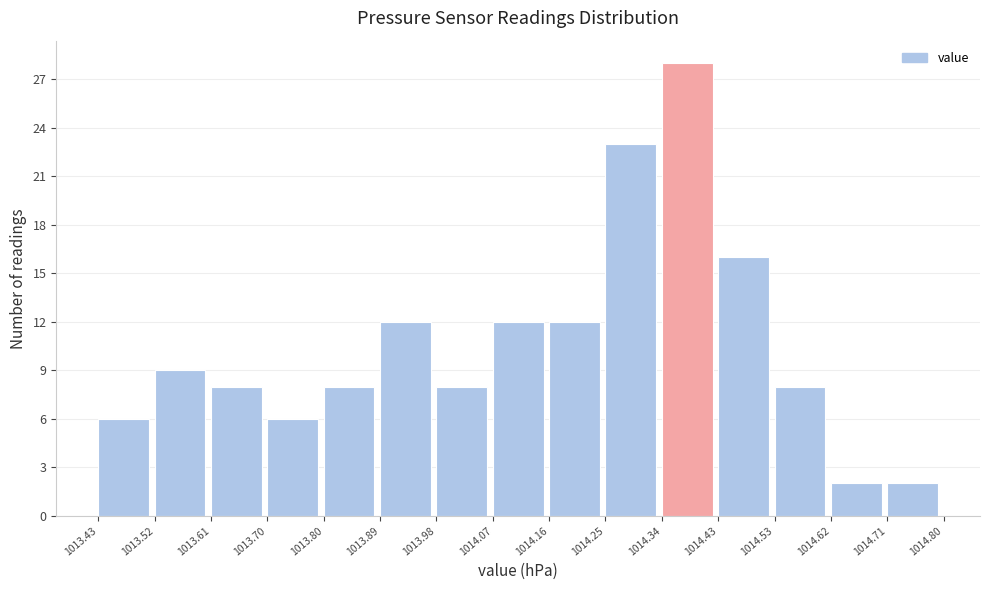

What is the height of the bar covering 1013.61 to 1013.70 on the x-axis? The values are not printed on the chart, so give them approximately, as read against the axis.

8